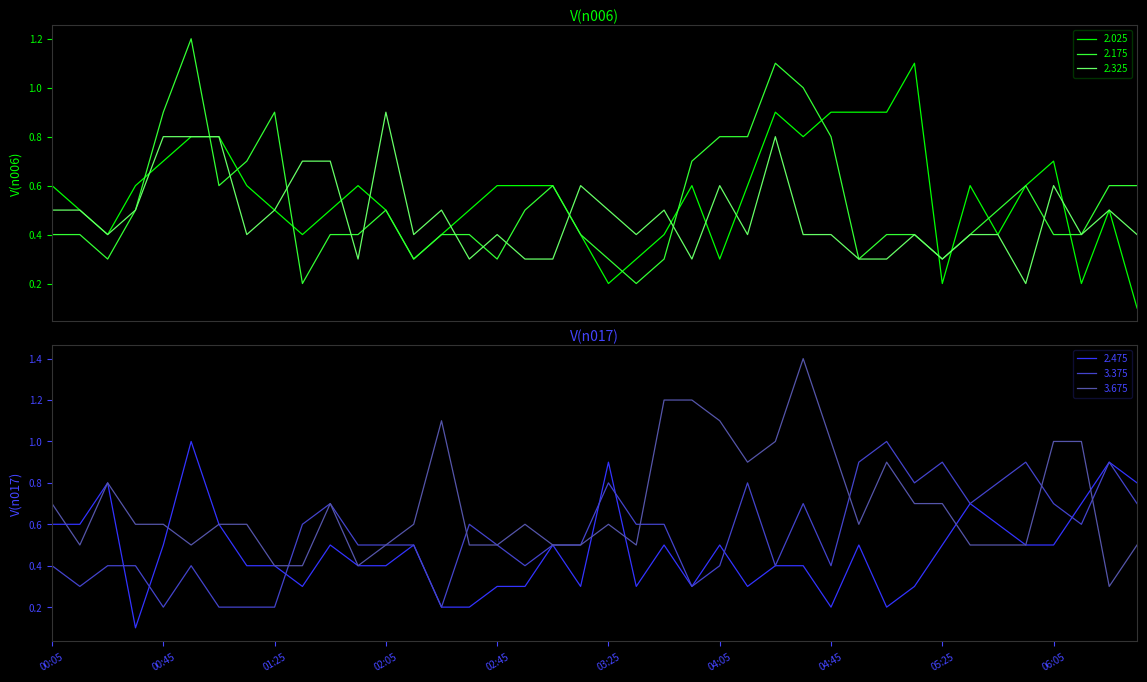

What is the highest value of the 2.025 series?

1.1